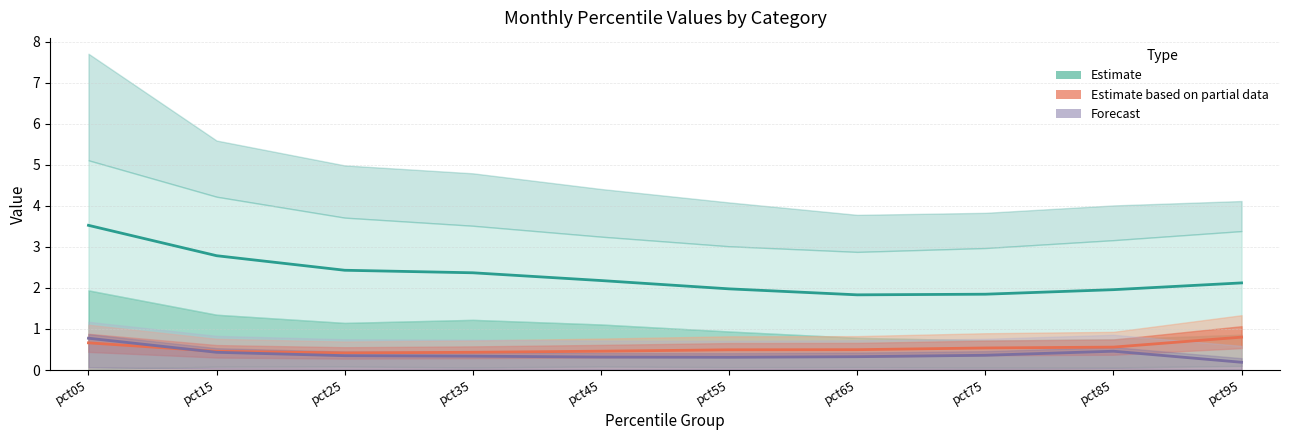

List the series in order of their peak value, highest first.

Estimate, Estimate based on partial data, Forecast